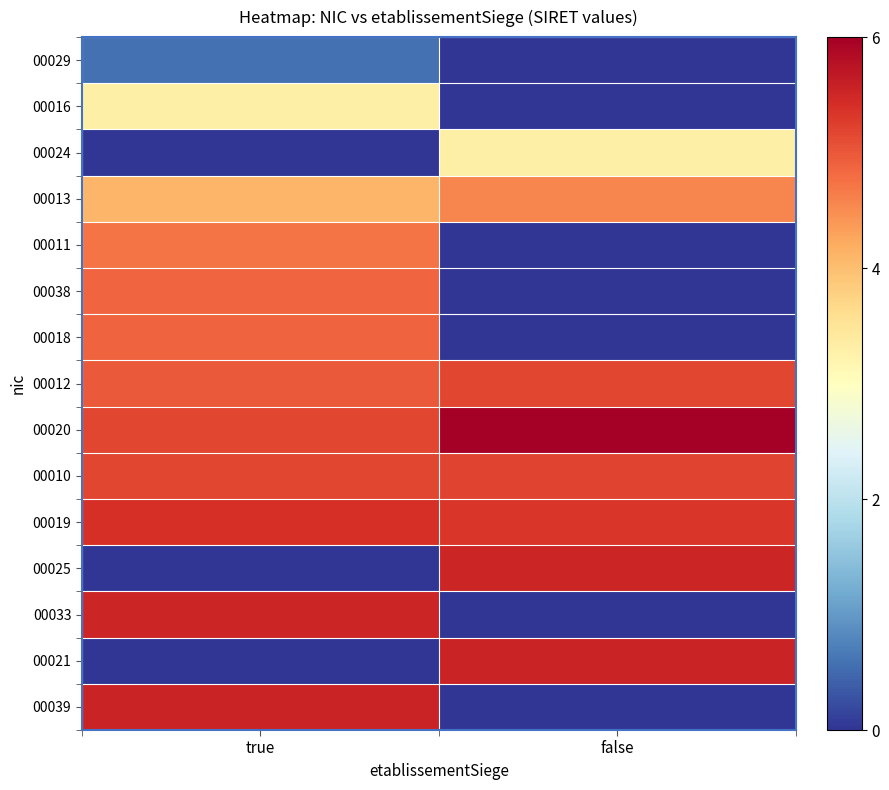

List the series in order of their peak value, highest first.

00020, 00039, 00021, 00033, 00025, 00019, 00010, 00012, 00018, 00038, 00011, 00013, 00024, 00016, 00029